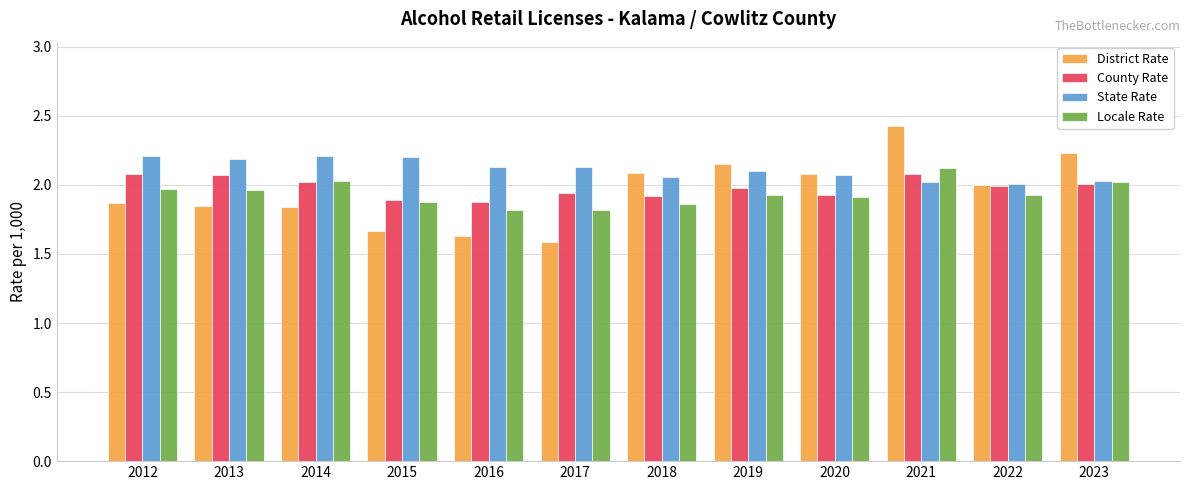

Rank the series by their maximum value, from lowest to highest.

County Rate, Locale Rate, State Rate, District Rate